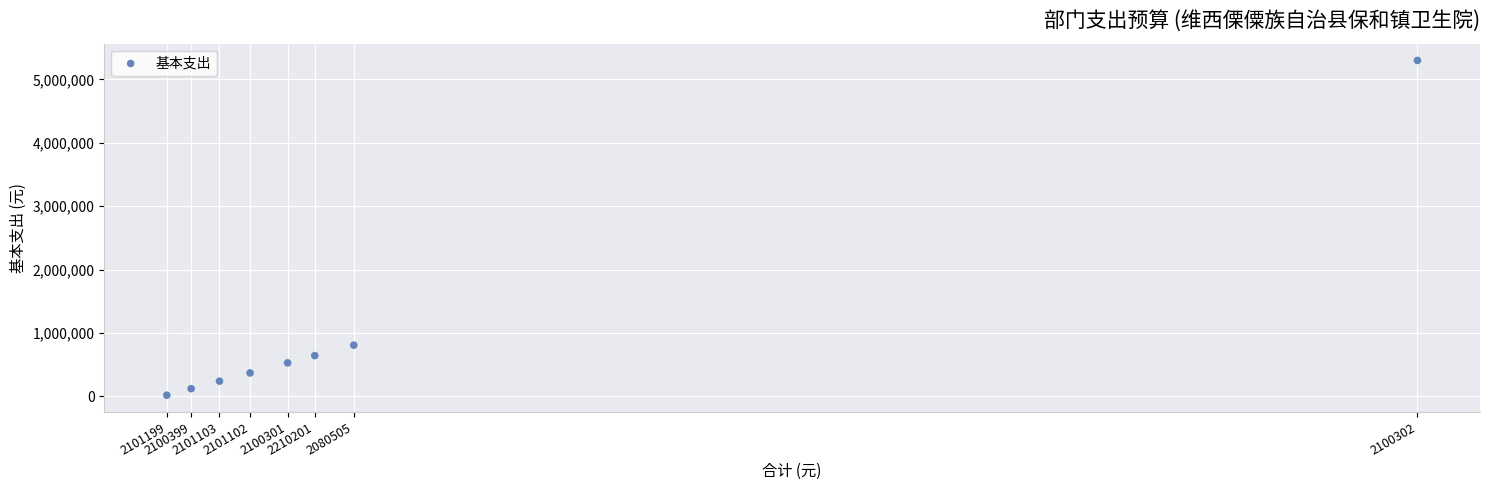

What Y value in the scatter plot is closest to 2657723?

806670.2